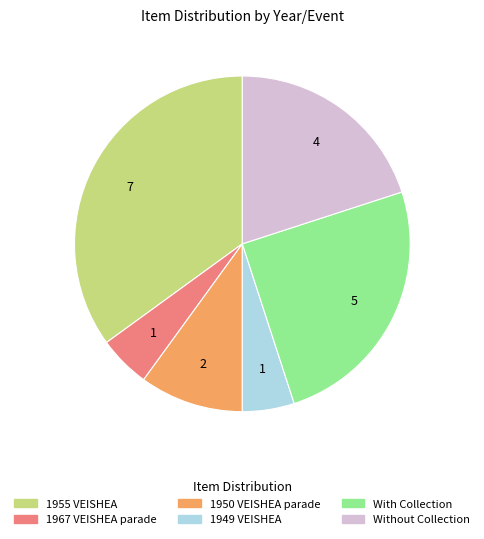

Is there any slice that represents more than half of the pie?

No